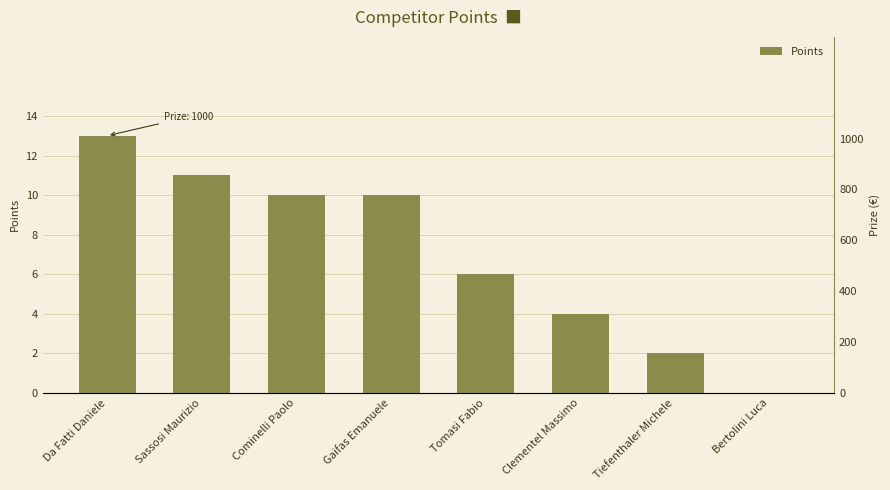

What is the sum of all values?

56